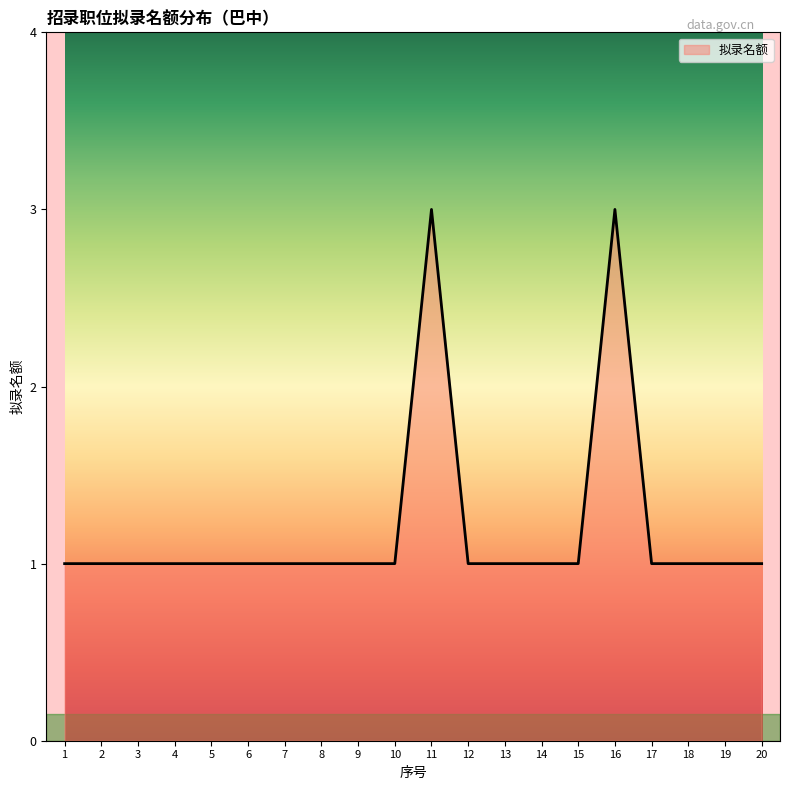

Is it true that the value at 7 is 1?

True